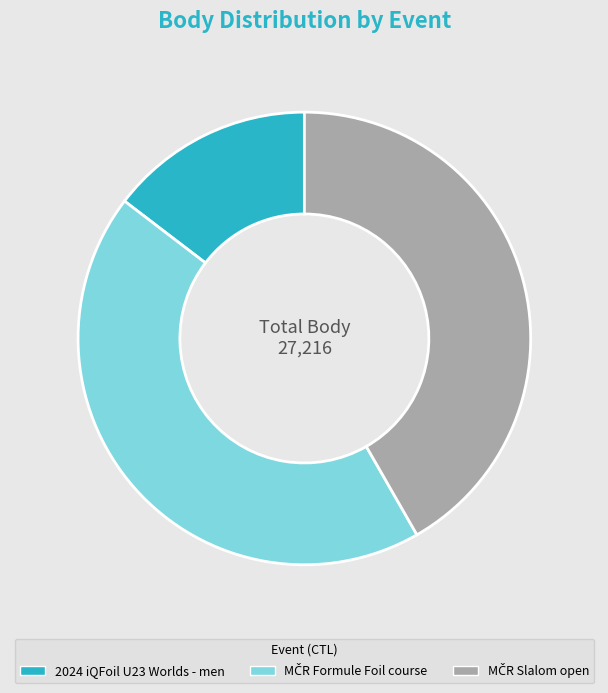

What is the smallest slice in the pie chart?

2024 iQFoil U23 Worlds - men